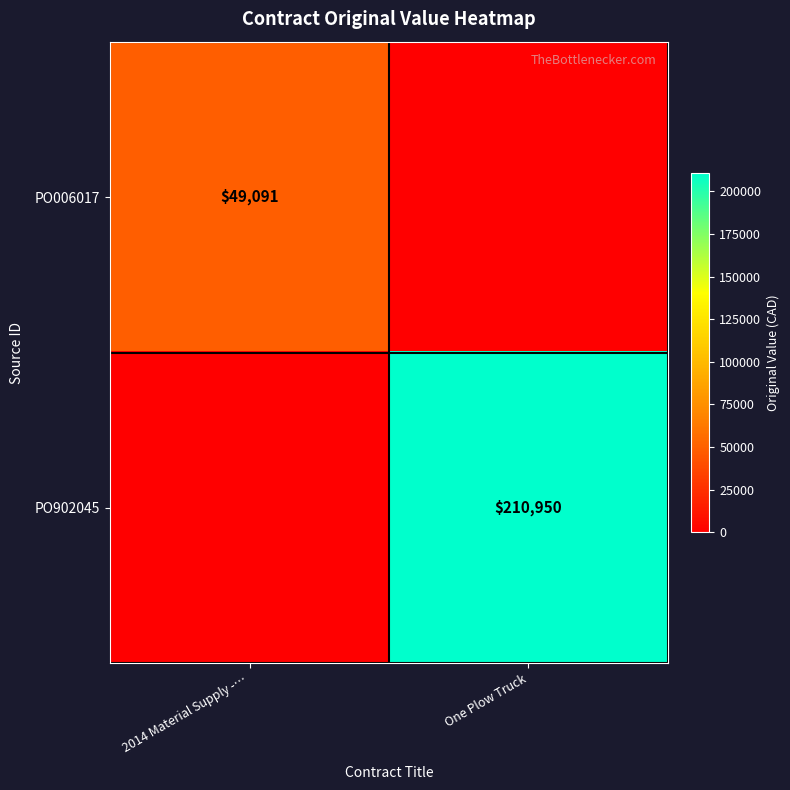

True or false: PO006017 has a value of 26987 at 2014 Material Supply -….

False